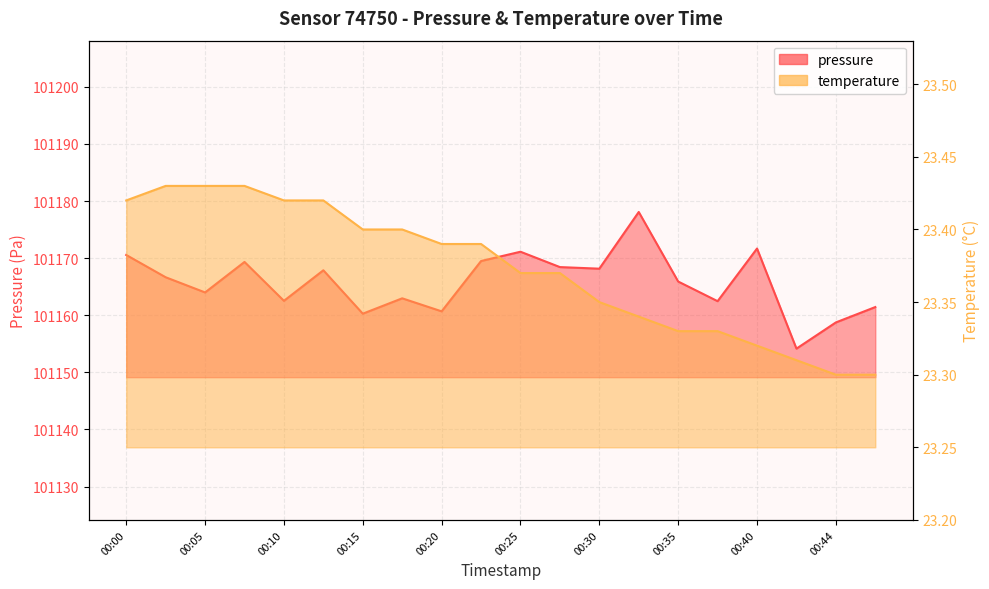

What is the difference between the highest and lowest values at 00:08?

101145.9